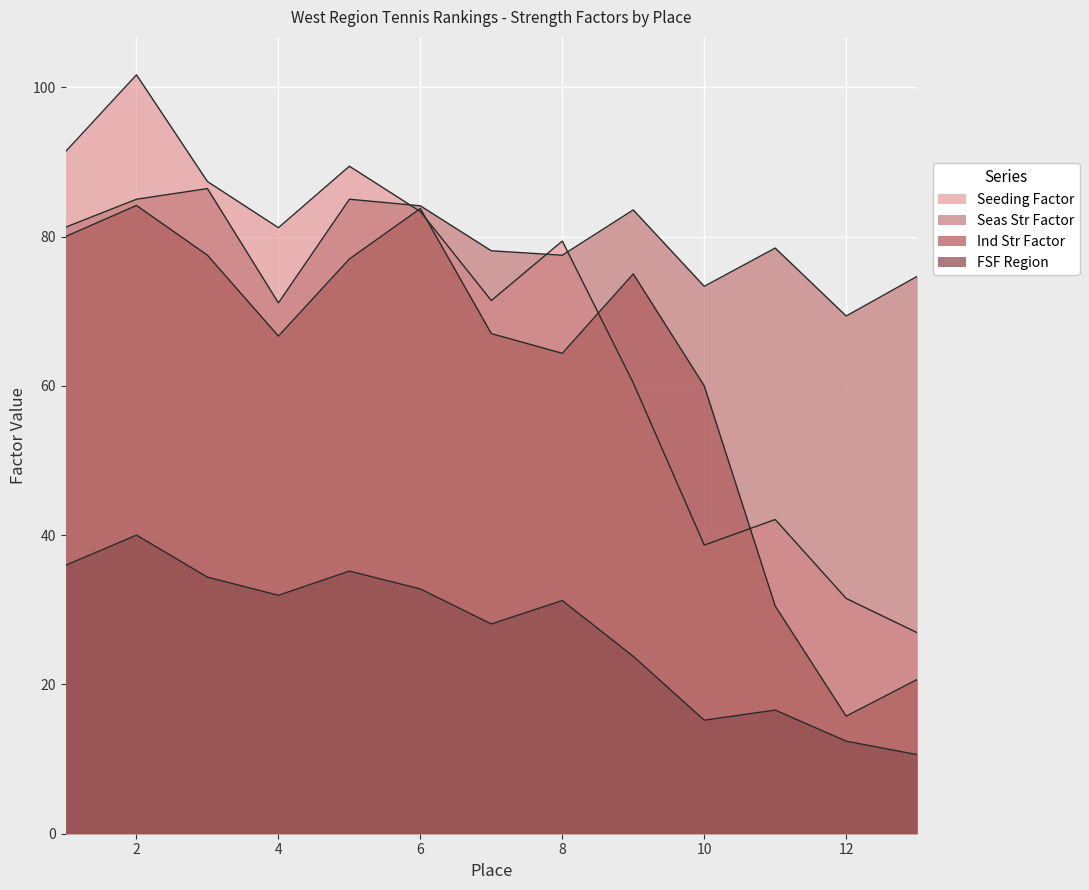

Which series has the largest total across all categories?

Seas Str Factor